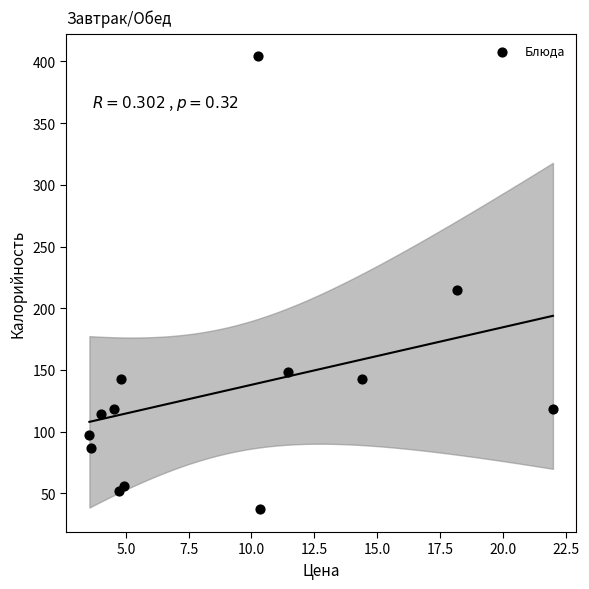

What Y value in the scatter plot is closest to 220?

215